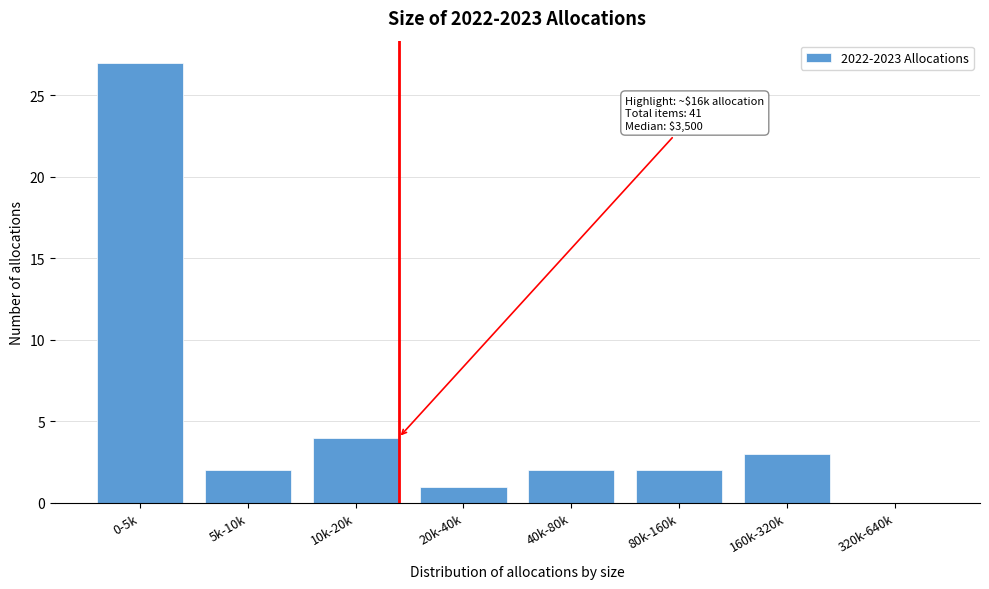

Reading left to right, what are all the values shown in this chart?

0-5k=27	5k-10k=2	10k-20k=4	20k-40k=1	40k-80k=2	80k-160k=2	160k-320k=3	320k-640k=0